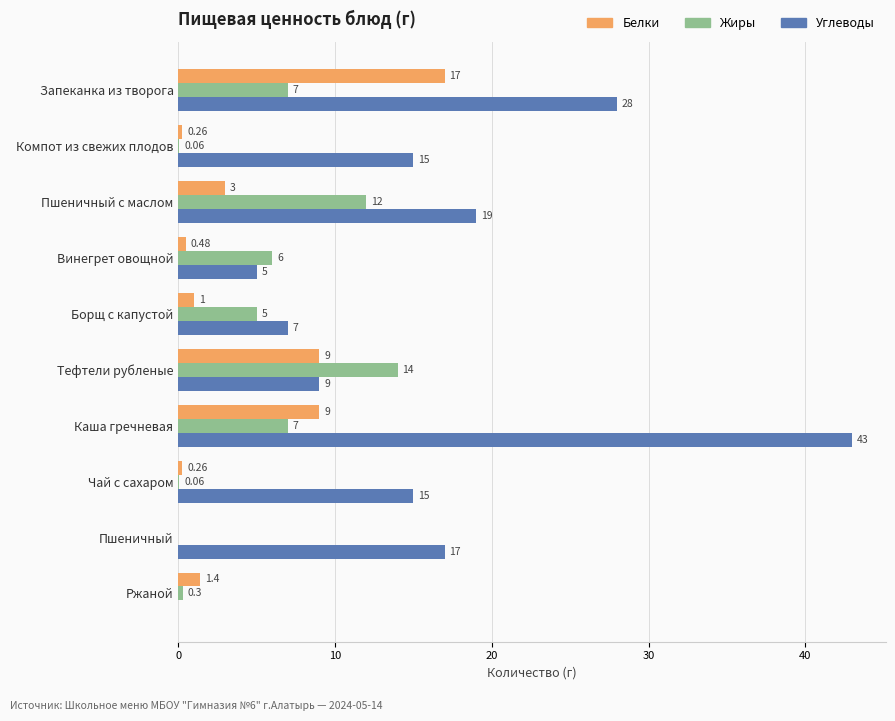

Which series changed the most between Пшеничный с маслом and Тефтели рубленые?

Углеводы